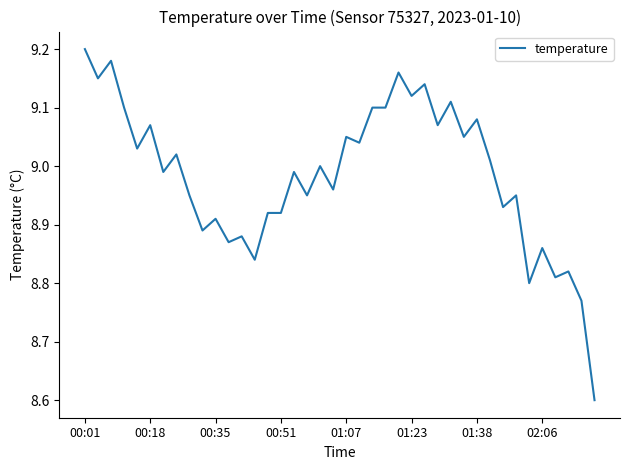

What is the minimum value shown in the chart?

8.6